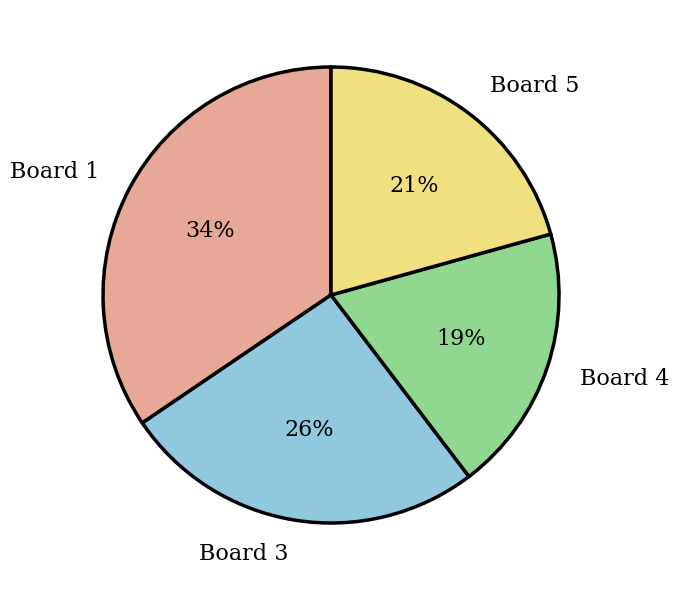

Which category has the smallest portion of the pie?

Board 4